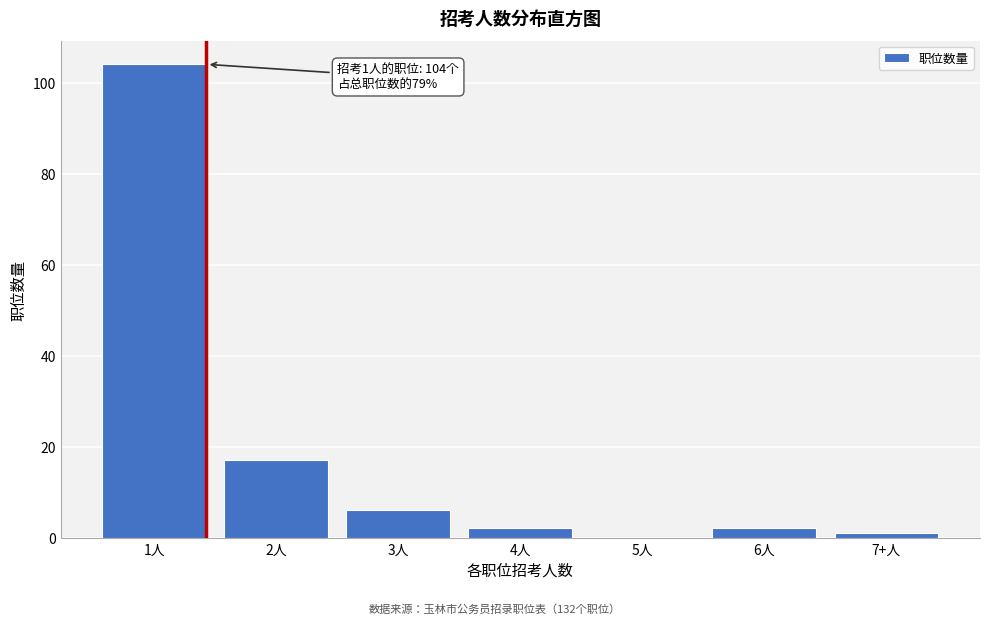

Reading right to left, what are all the values shown in this chart?

7+人=1	6人=2	5人=0	4人=2	3人=6	2人=17	1人=104